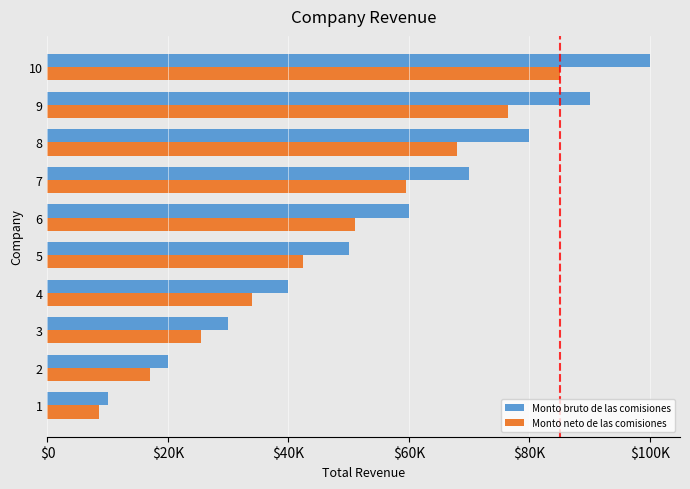

What is the minimum value for Monto neto de las comisiones?

8500